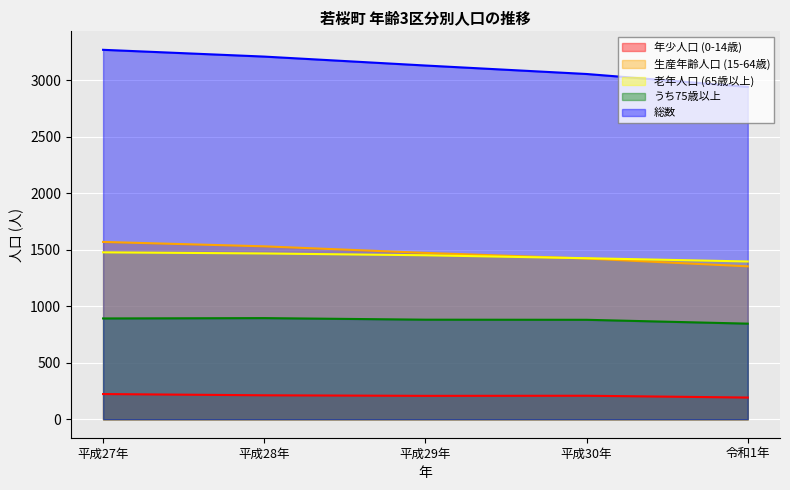

After their last crossing, which series has the higher values: 老年人口 (65歳以上) or 生産年齢人口 (15-64歳)?

老年人口 (65歳以上)